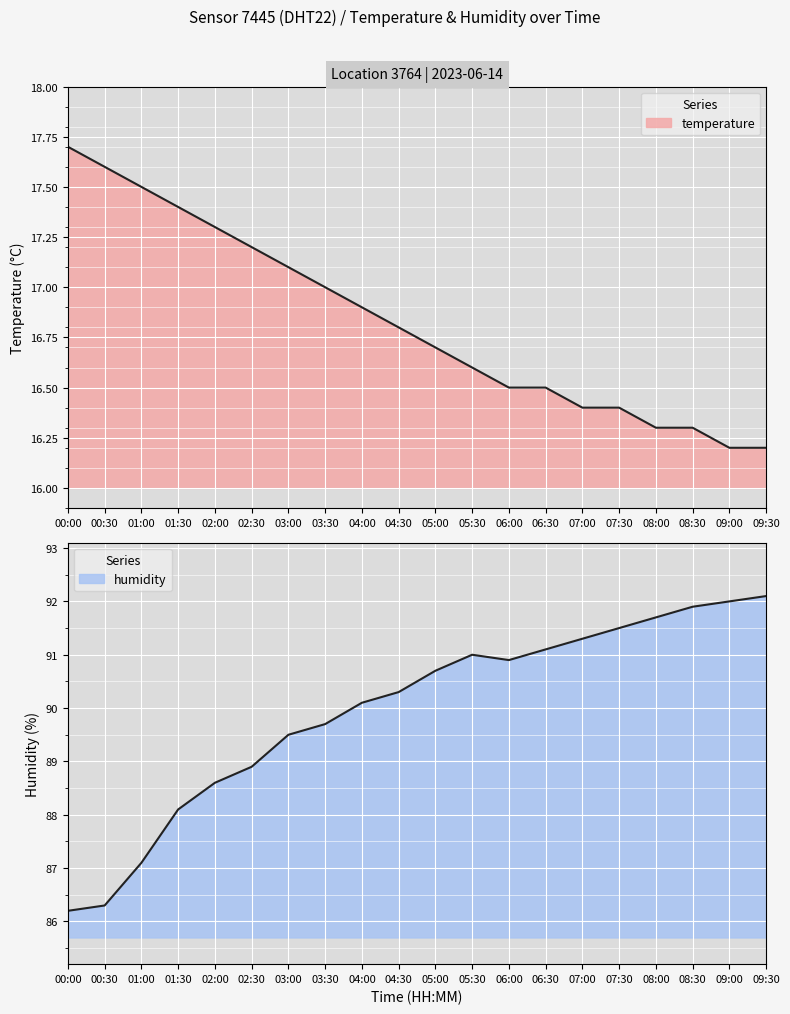

What is the sum of all temperature values?

336.6